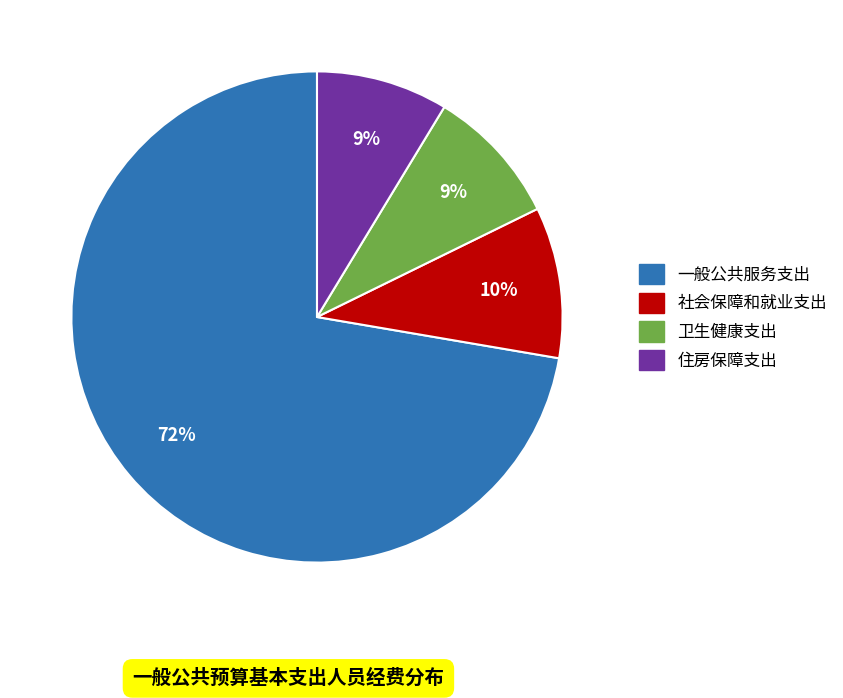

How many segments does this pie chart have?

4